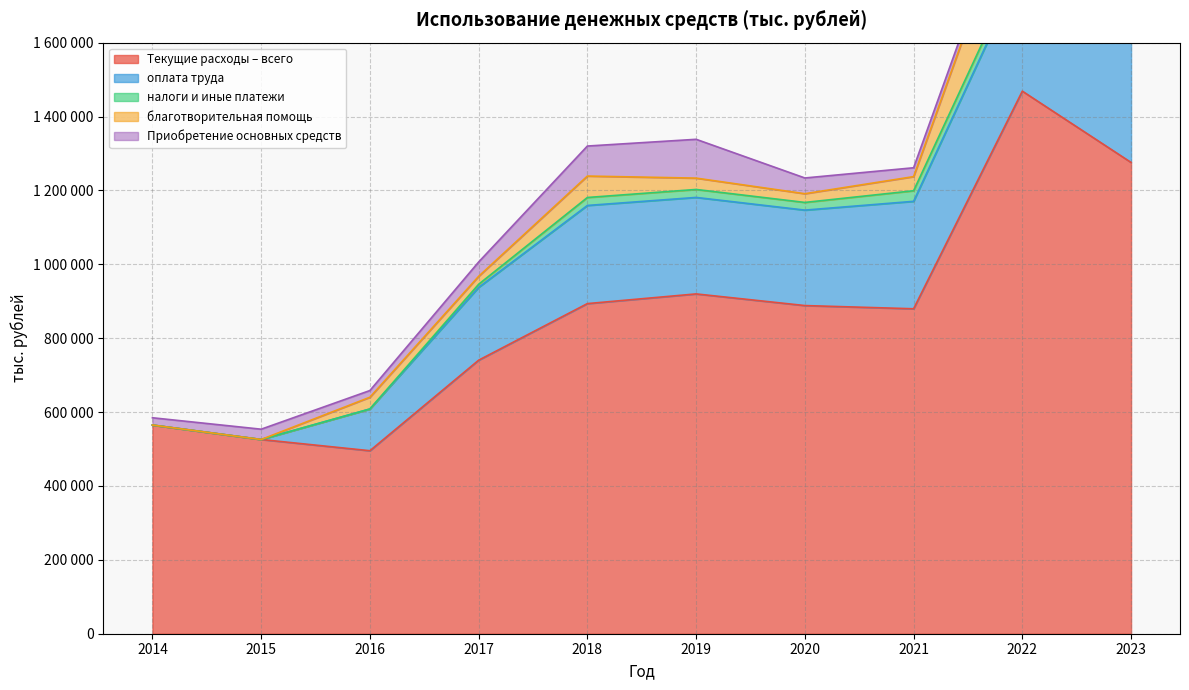

Does the chart display data point markers on the line(s)?

No